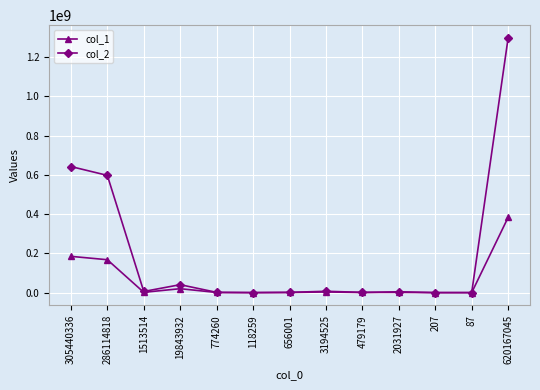

How many series are shown in this chart?

2